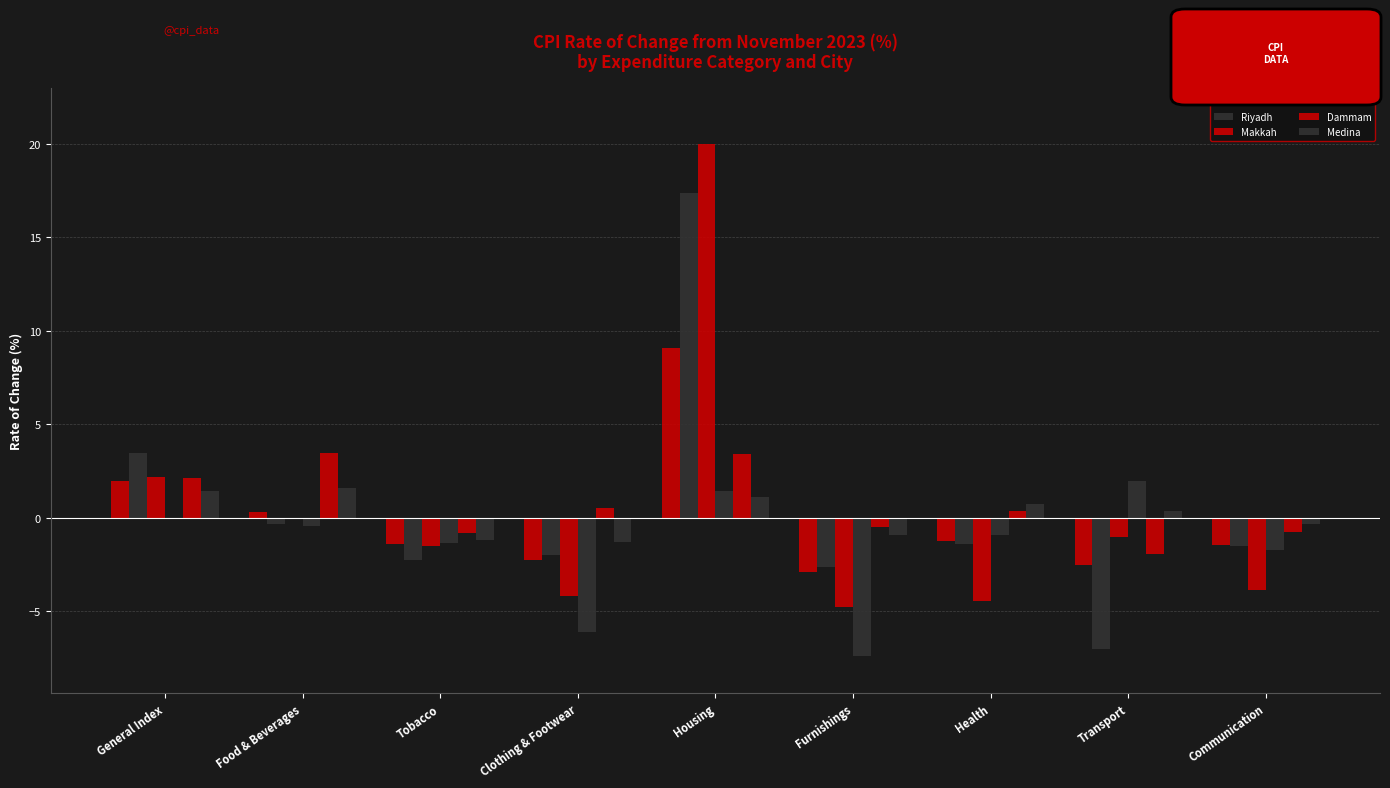

How many values in the Riyadh series exceed -1?

3